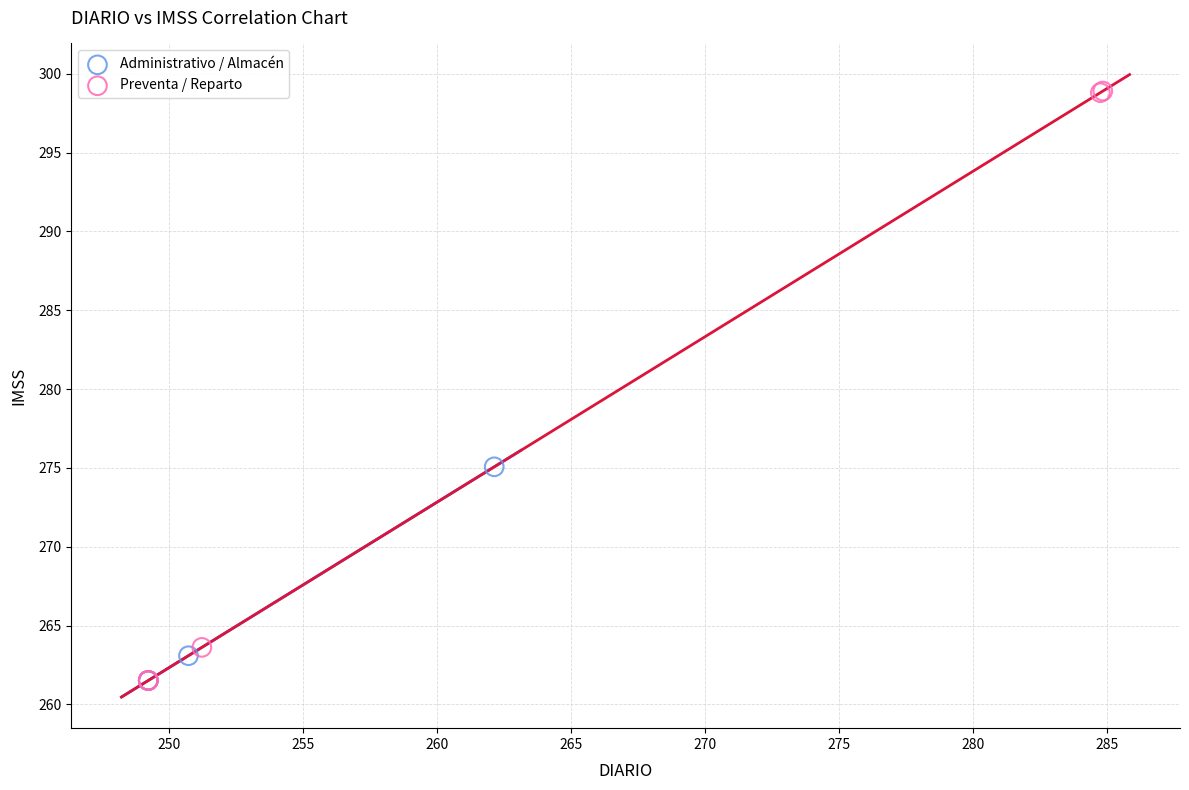

Which series reaches the maximum Y coordinate?

Preventa / Reparto